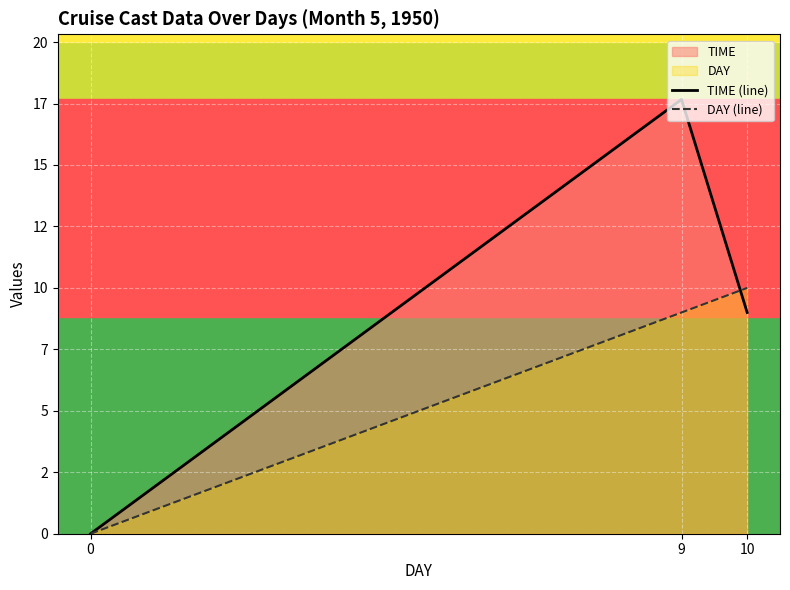

Does the chart display data point markers on the line(s)?

No